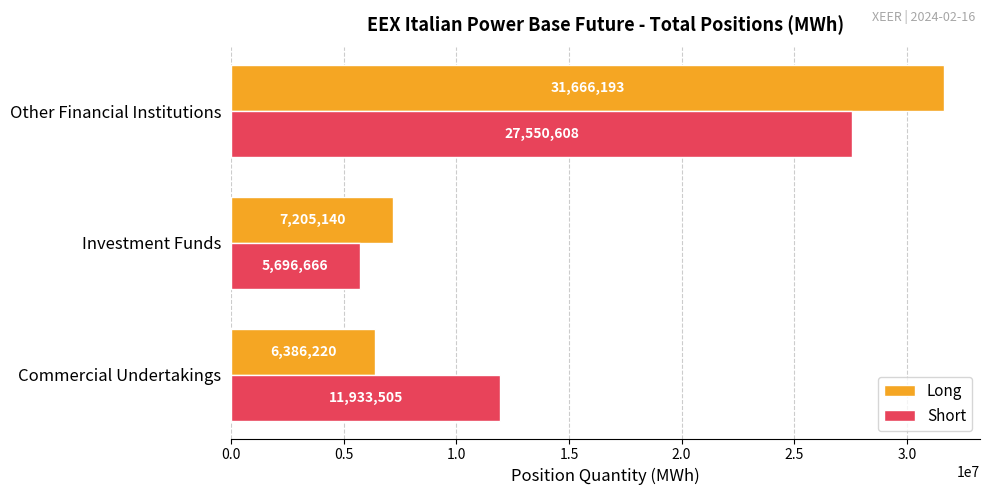

Between Investment Funds and Other Financial Institutions, which series saw the biggest shift?

Long